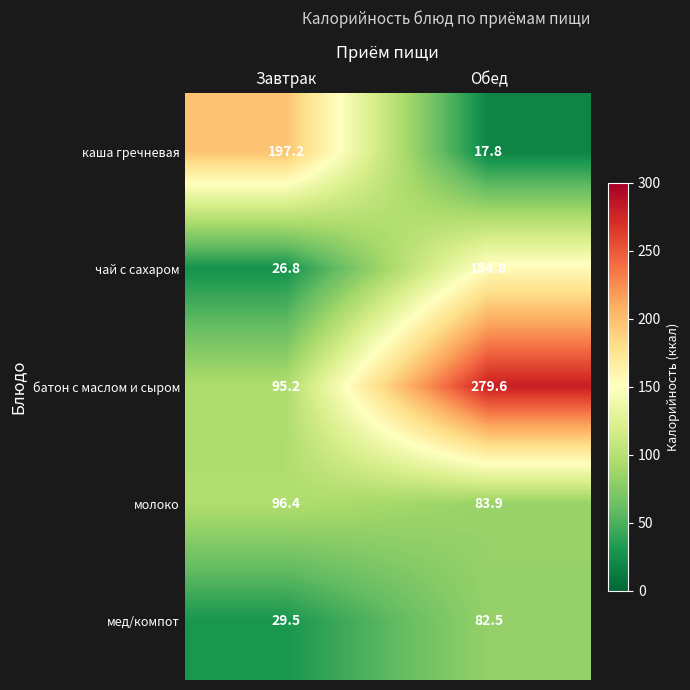

Which series changed the most between Завтрак and Обед?

батон с маслом и сыром